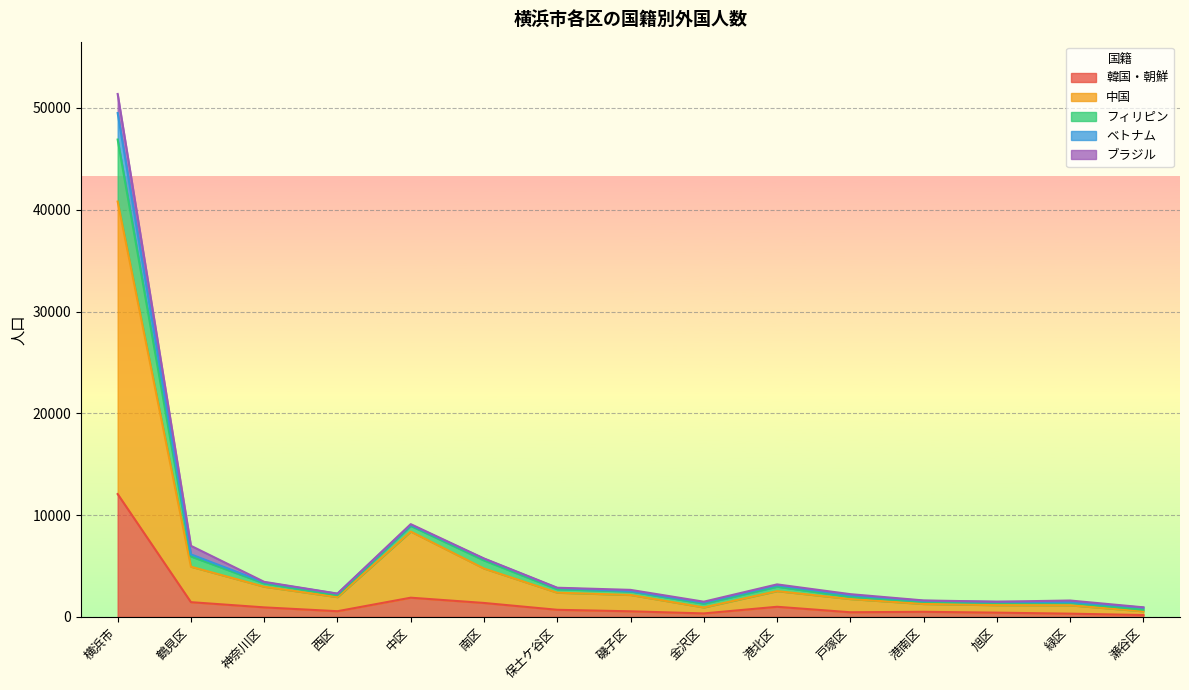

Count the number of categories in the chart.

15